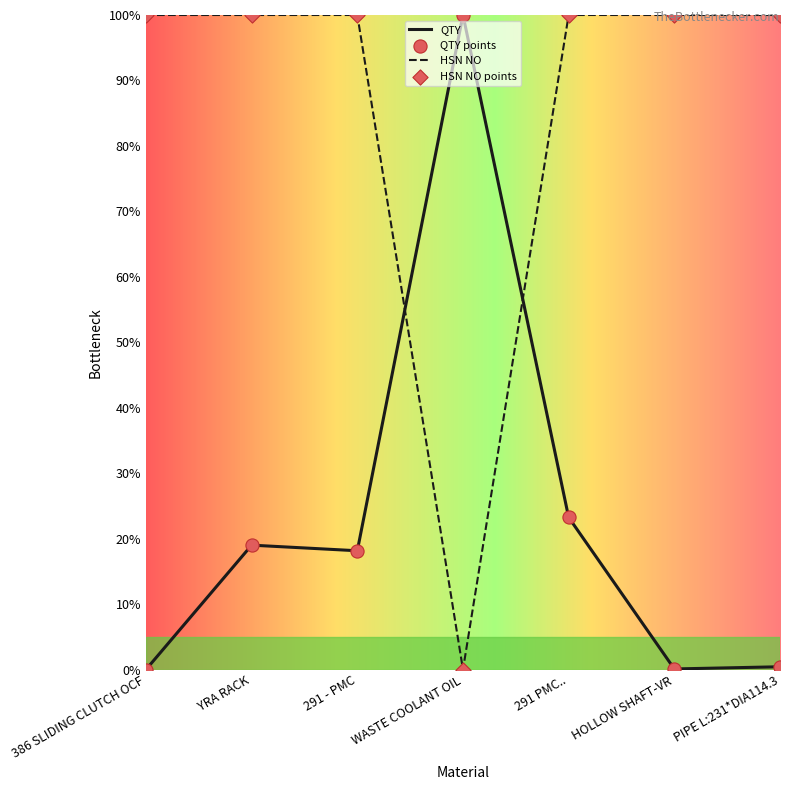

What is the total value across all series at 291 PMC..?

123.2